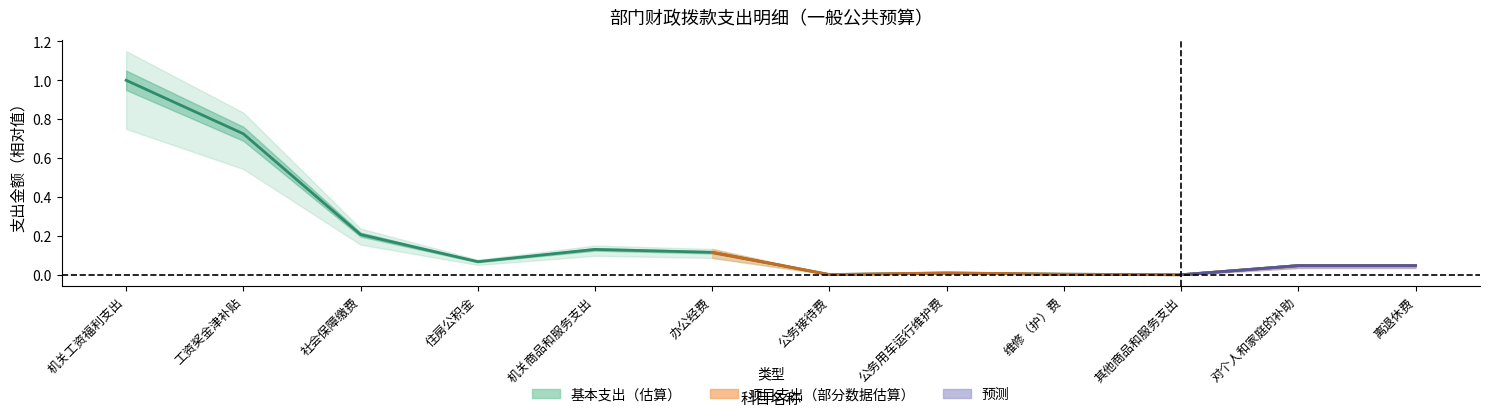

Does the chart have visible grid lines?

No